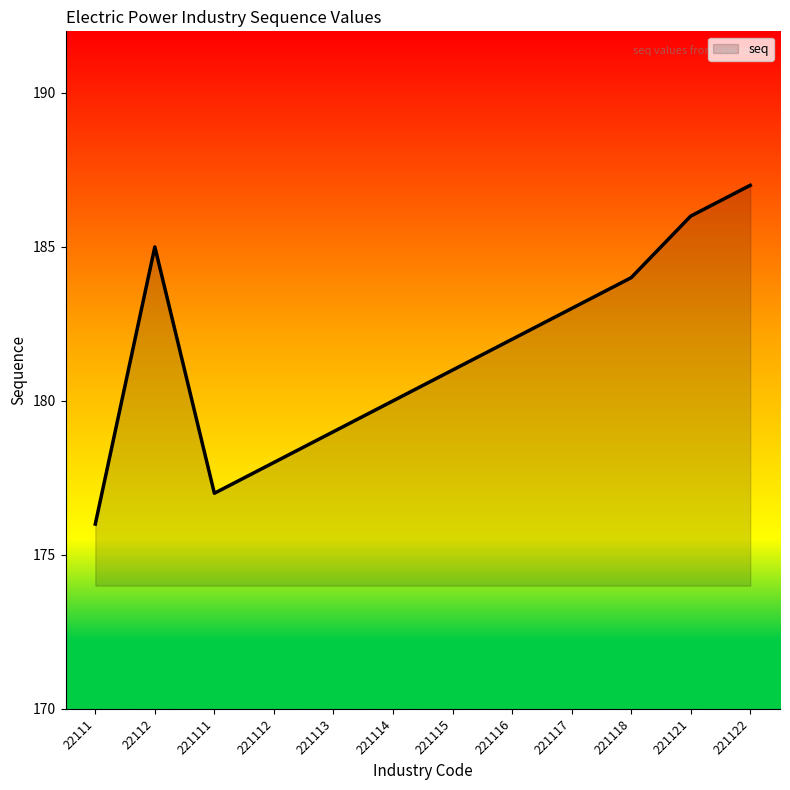

Count the number of categories in the chart.

12